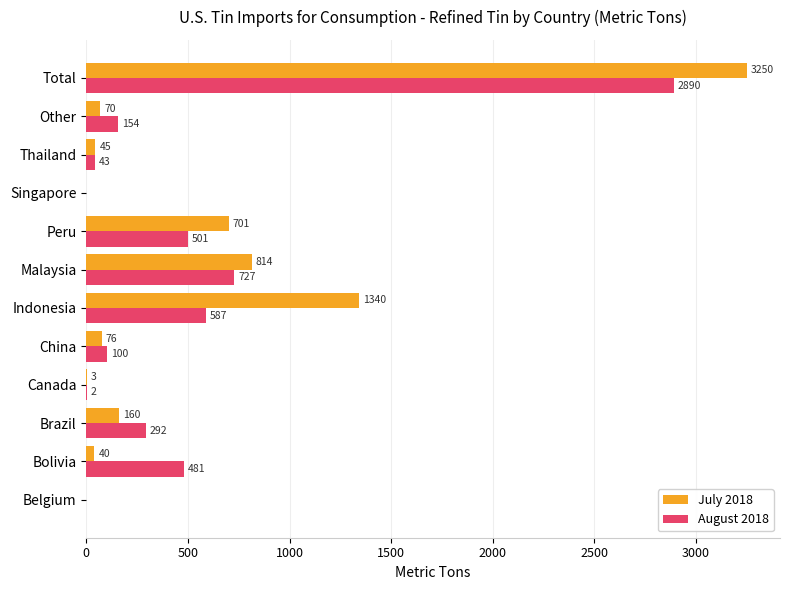

At which category is the sum across all series the highest?

Total